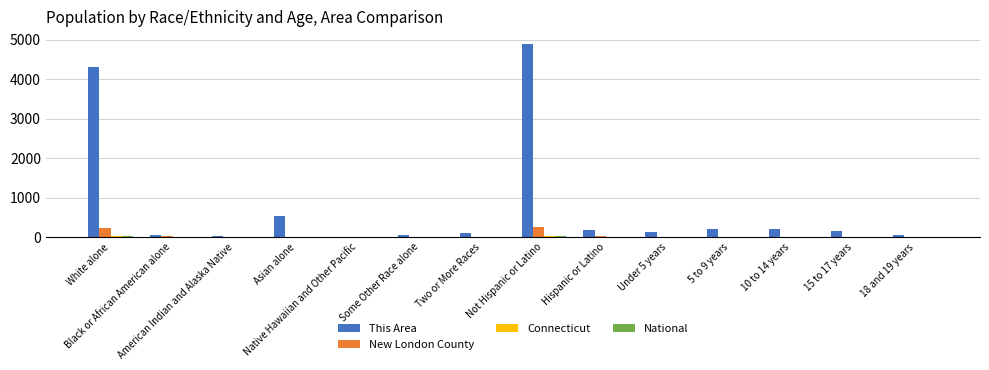

What is the spread (max minus min) of values at Some Other Race alone?

44.1